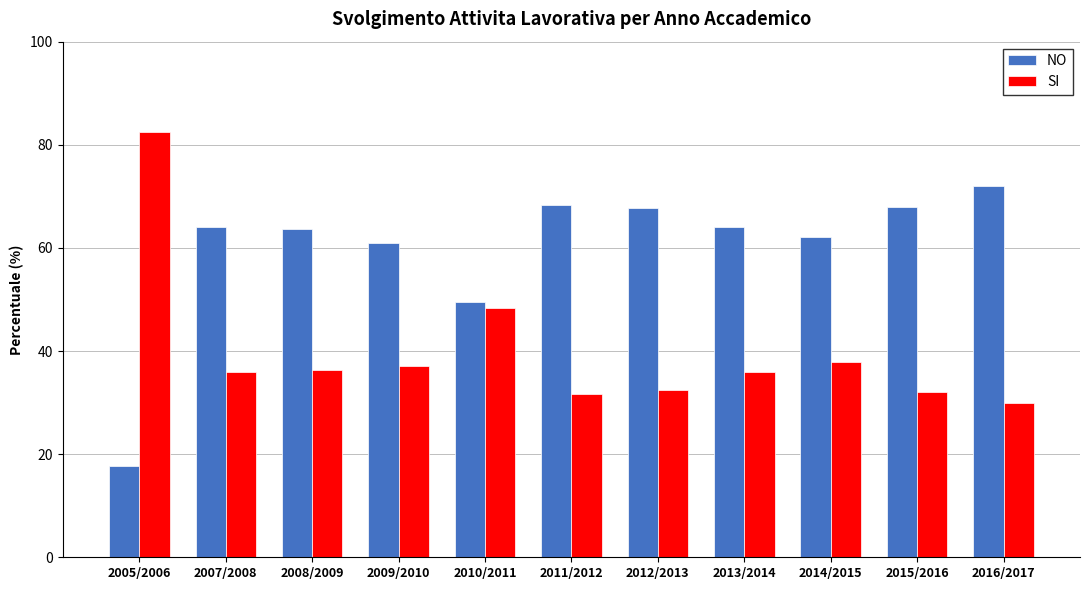

What is the label of the 2nd bar from the left?

2007/2008